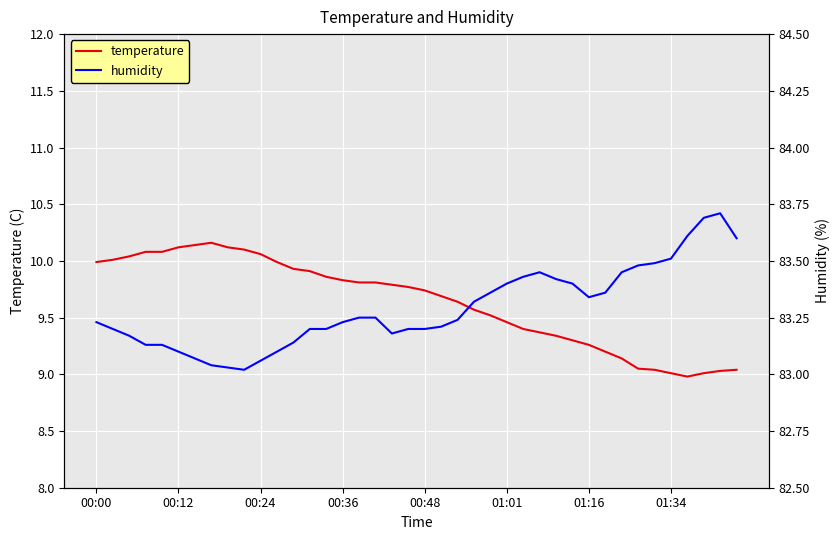

Reading left to right, transcribe all the data shown in this chart.

temperature: 10.0	10.0	10.0	10.1	10.1	10.1	10.1	10.2	10.1	10.1	10.1	10.0	9.9	9.9	9.9	9.8	9.8	9.8	9.8	9.8	9.7	9.7	9.6	9.6	9.5	9.5	9.4	9.4	9.3	9.3	9.3	9.2	9.1	9.1	9.0	9.0	9.0	9.0	9.0	9.0
humidity: 83.2	83.2	83.2	83.1	83.1	83.1	83.1	83.0	83.0	83.0	83.1	83.1	83.1	83.2	83.2	83.2	83.2	83.2	83.2	83.2	83.2	83.2	83.2	83.3	83.4	83.4	83.4	83.5	83.4	83.4	83.3	83.4	83.5	83.5	83.5	83.5	83.6	83.7	83.7	83.6